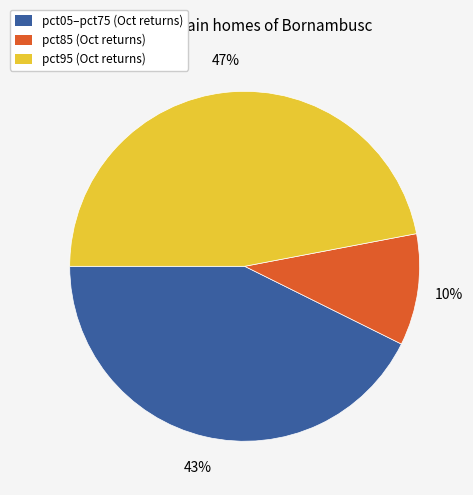

Is there a majority slice in this chart?

No